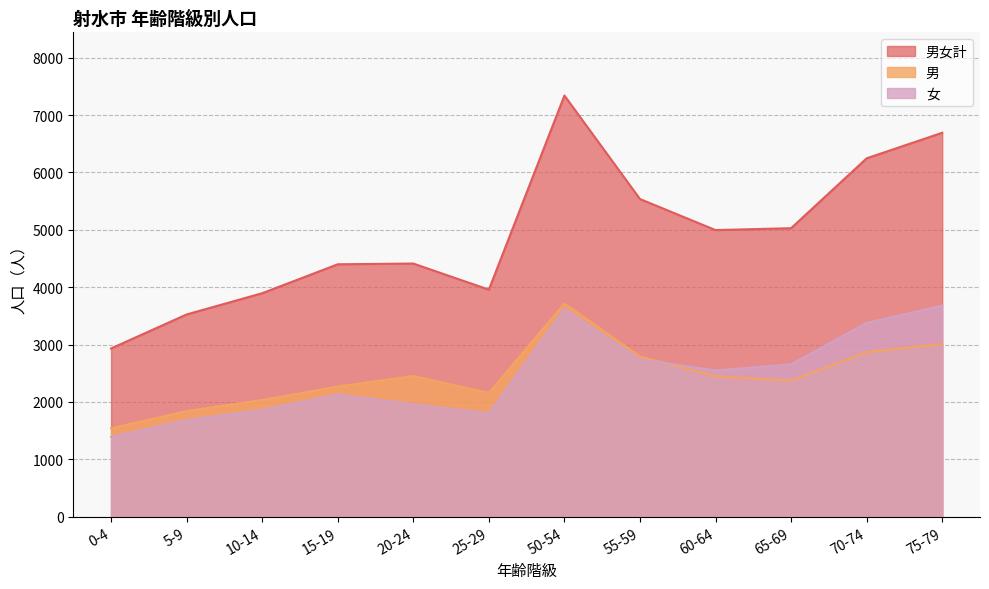

Between 20-24 and 60-64, which is larger?

60-64